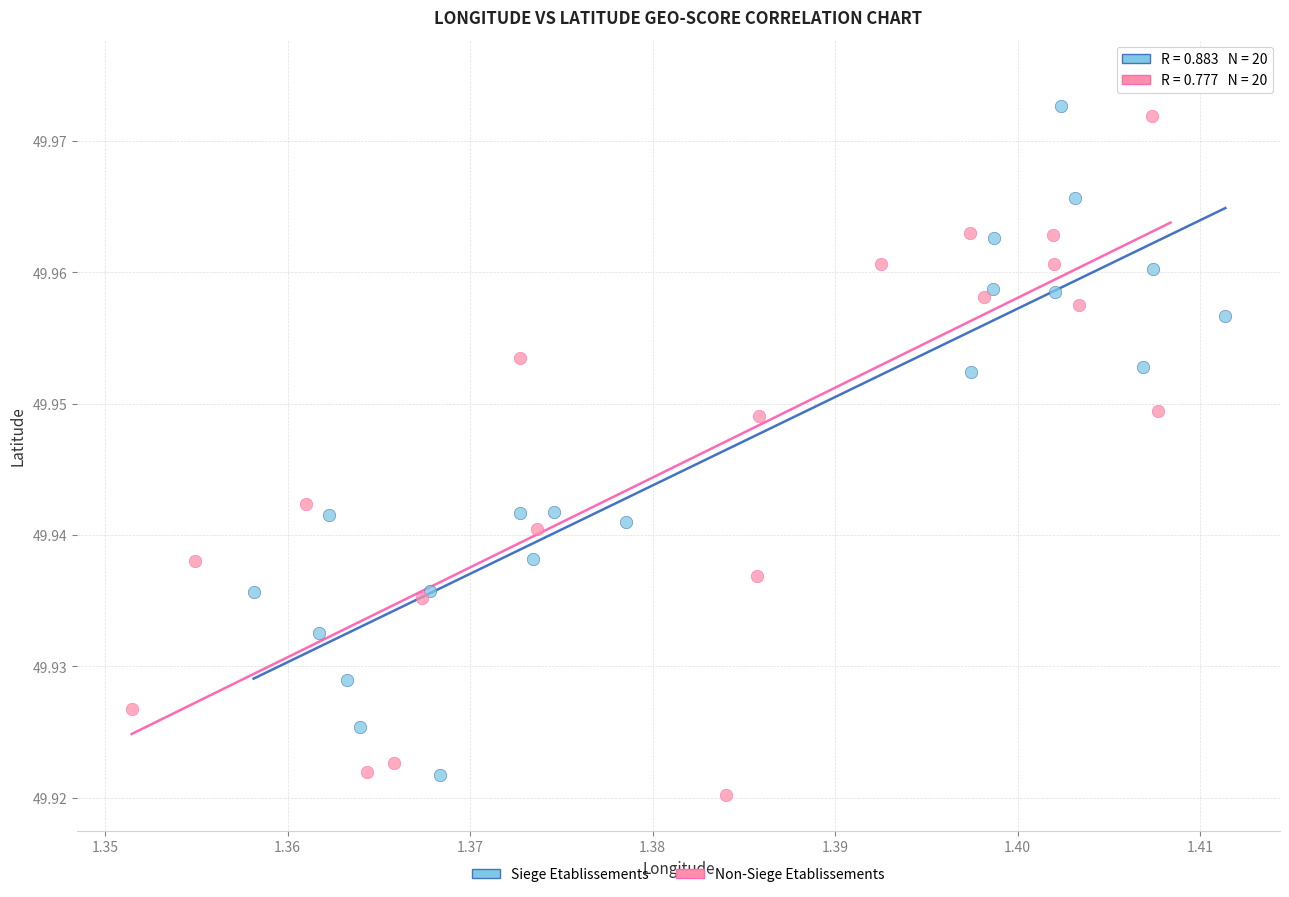

Which series contains the lowest Y value?

Non-Siege Etablissements